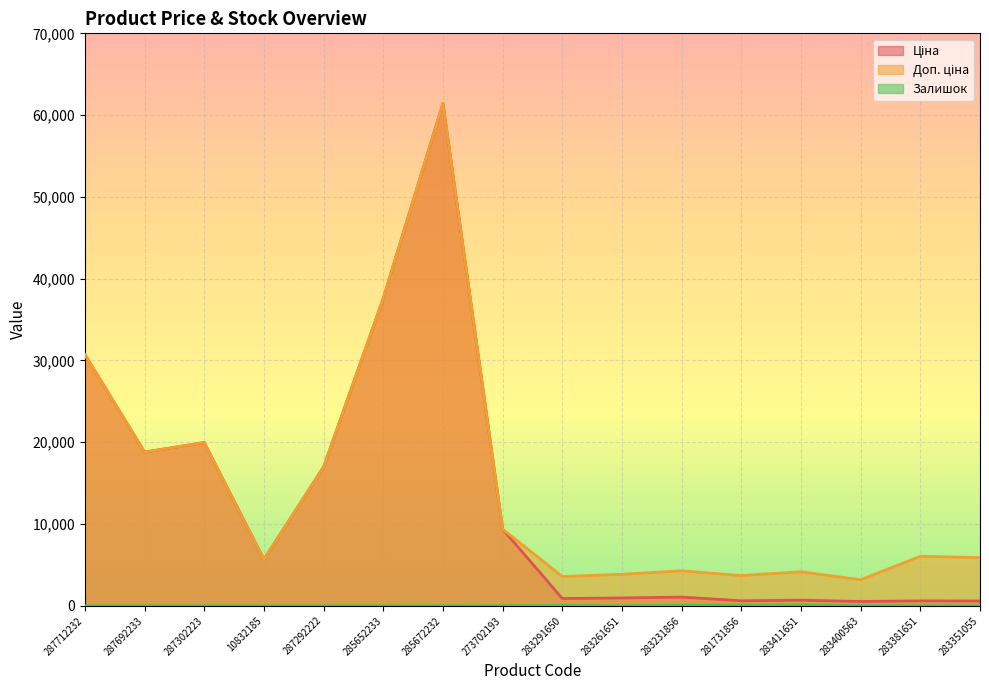

What is the average value of the Доп. ціна series?

14704.1